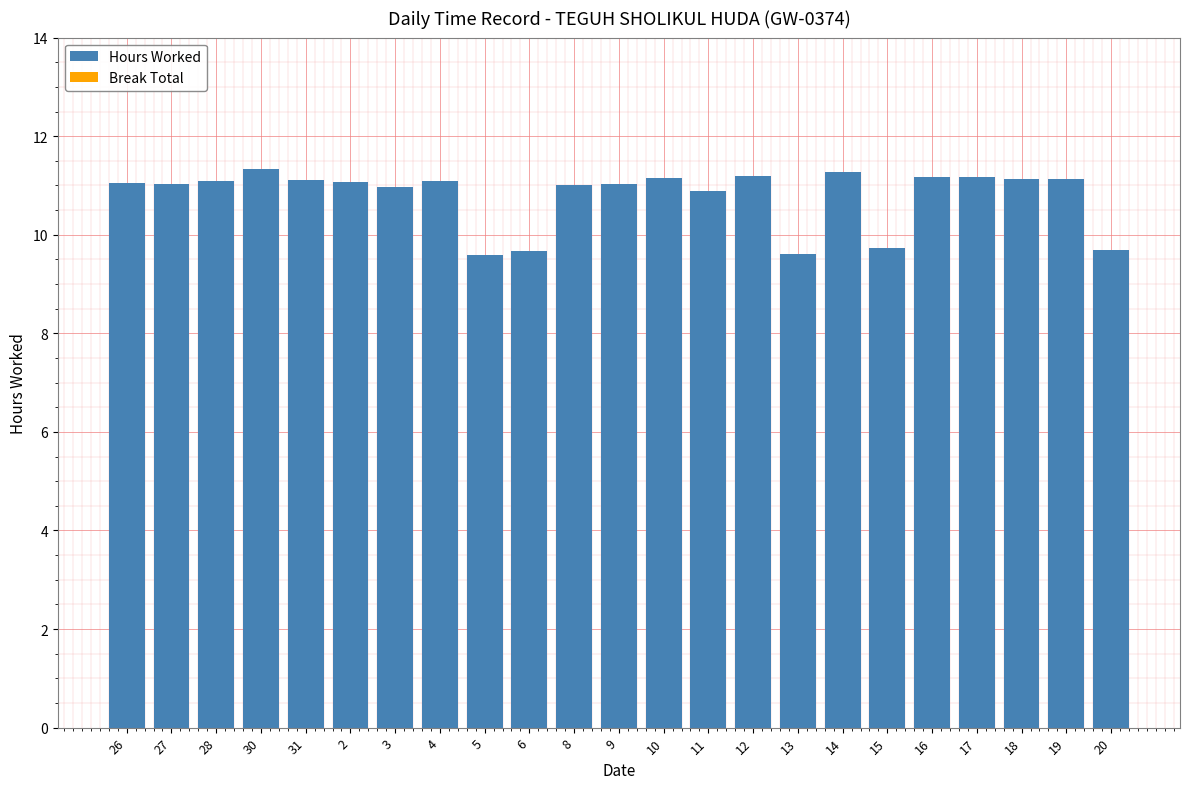

Count the number of categories in the chart.

23